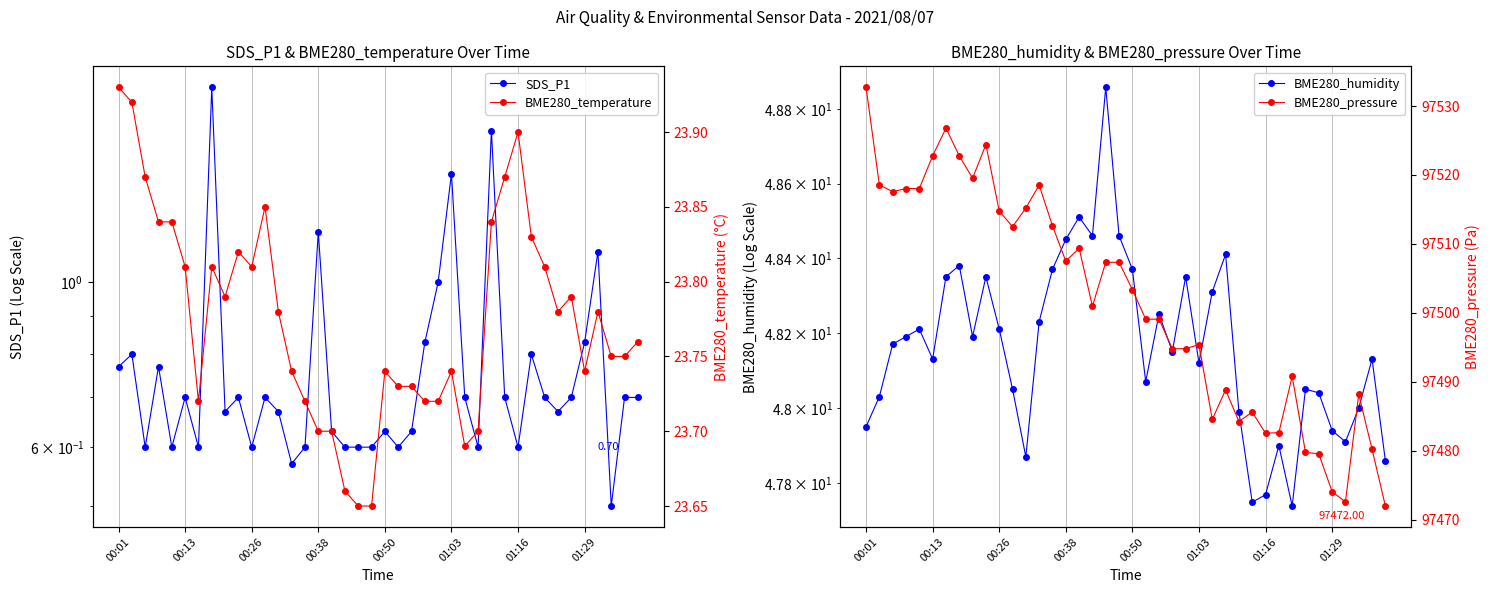

At which label does BME280_temperature reach its peak?

00:01